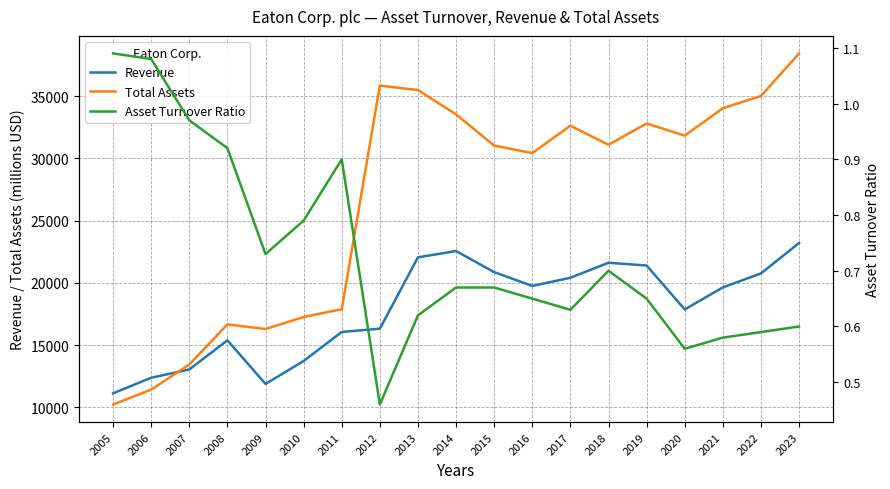

Read the Revenue value at 2019.

21390